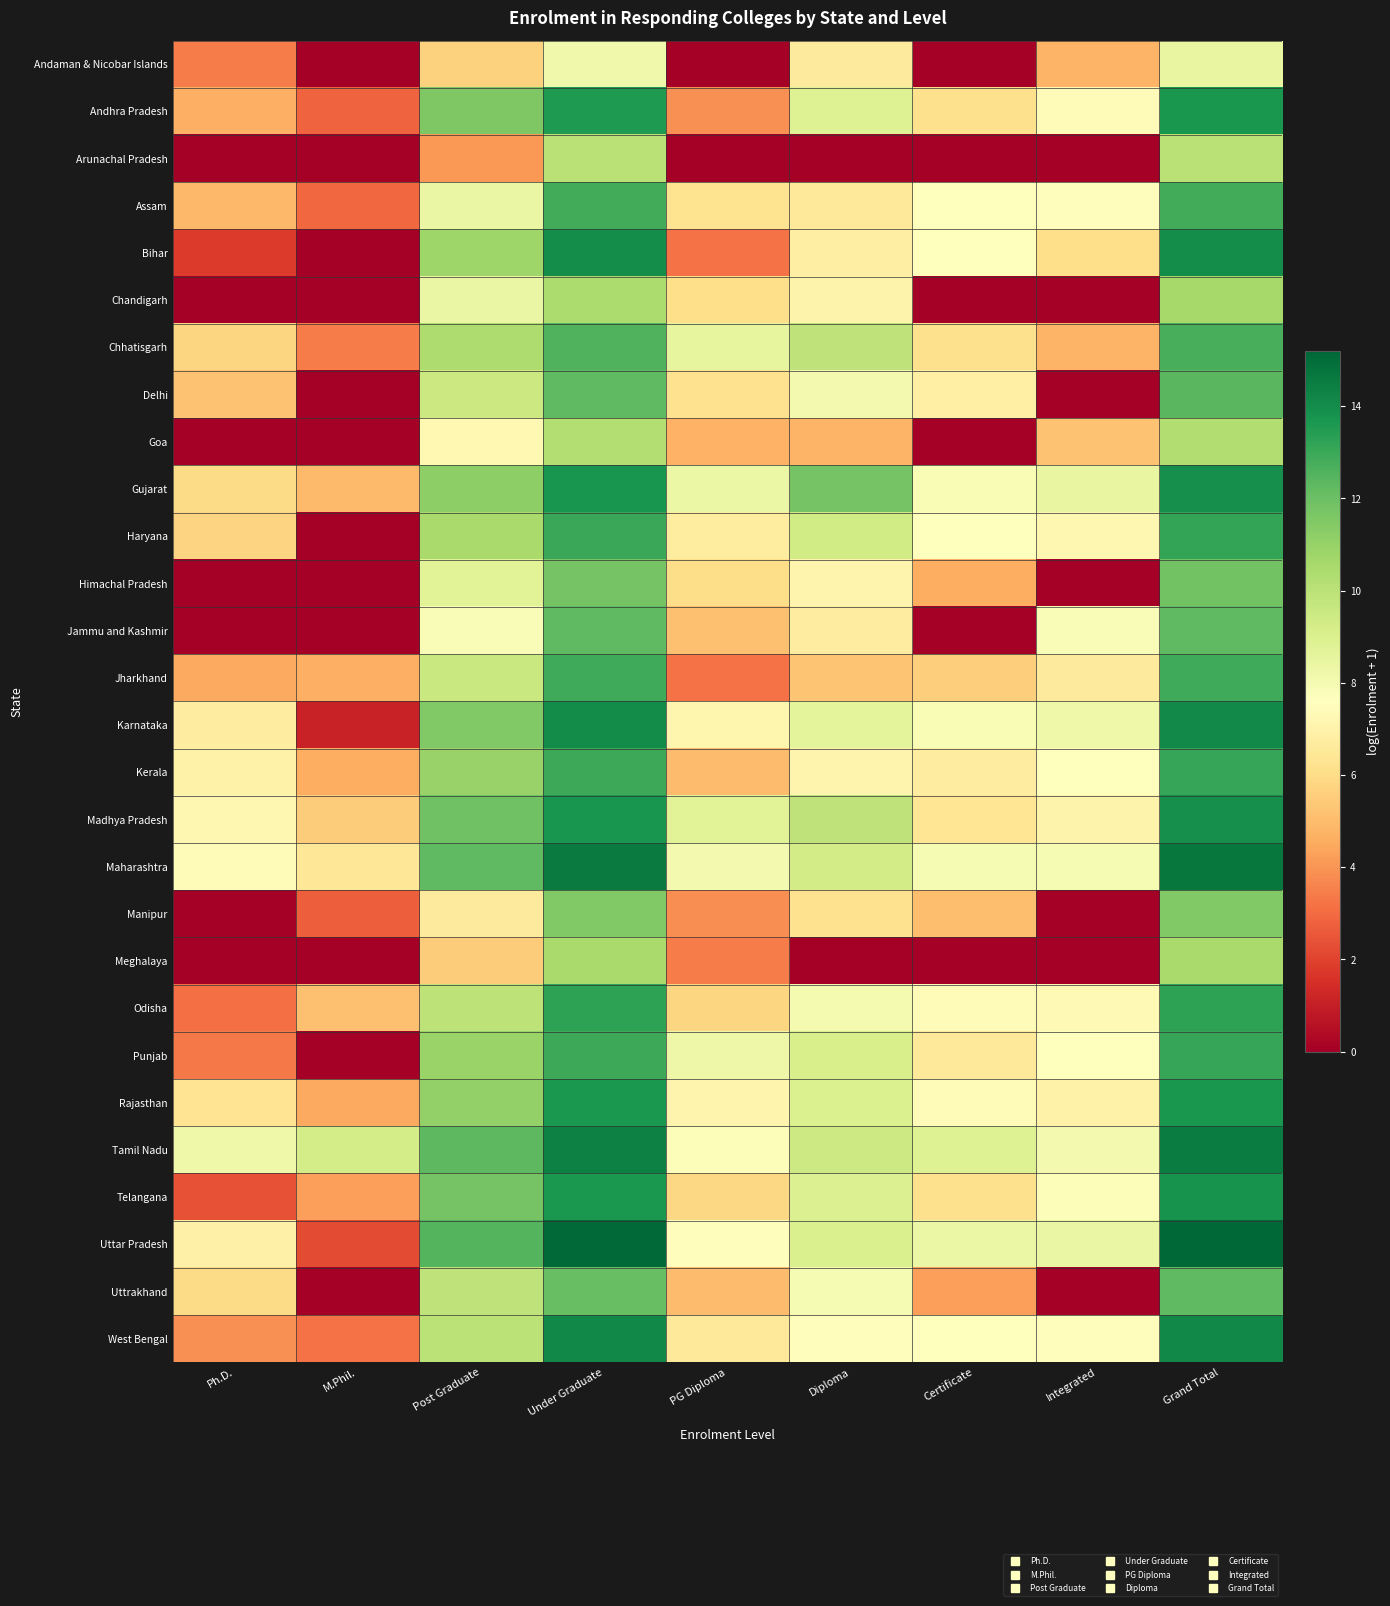

Reading right to left, list all the values displayed in this chart.

Andaman & Nicobar Islands: Grand Total=8.5	Integrated=4.8	Certificate=0.0	Diploma=6.6	PG Diploma=0.0	Under Graduate=8.2	Post Graduate=5.7	M.Phil.=0.0	Ph.D.=3.4
Andhra Pradesh: Grand Total=13.7	Integrated=7.4	Certificate=6.1	Diploma=8.9	PG Diploma=3.9	Under Graduate=13.5	Post Graduate=11.6	M.Phil.=2.8	Ph.D.=4.6
Arunachal Pradesh: Grand Total=10.1	Integrated=0.0	Certificate=0.0	Diploma=0.0	PG Diploma=0.0	Under Graduate=10.1	Post Graduate=4.1	M.Phil.=0.0	Ph.D.=0.0
Assam: Grand Total=12.9	Integrated=7.5	Certificate=7.6	Diploma=6.5	PG Diploma=6.3	Under Graduate=12.8	Post Graduate=8.4	M.Phil.=2.9	Ph.D.=4.9
Bihar: Grand Total=14.0	Integrated=6.1	Certificate=7.7	Diploma=6.8	PG Diploma=3.2	Under Graduate=14.0	Post Graduate=10.8	M.Phil.=0.0	Ph.D.=1.8
Chandigarh: Grand Total=10.6	Integrated=0.0	Certificate=0.0	Diploma=7.0	PG Diploma=6.1	Under Graduate=10.4	Post Graduate=8.4	M.Phil.=0.0	Ph.D.=0.0
Chhatisgarh: Grand Total=12.7	Integrated=4.8	Certificate=6.2	Diploma=9.9	PG Diploma=8.5	Under Graduate=12.5	Post Graduate=10.3	M.Phil.=3.4	Ph.D.=5.8
Delhi: Grand Total=12.4	Integrated=0.0	Certificate=6.9	Diploma=8.0	PG Diploma=6.2	Under Graduate=12.3	Post Graduate=9.5	M.Phil.=0.0	Ph.D.=5.2
Goa: Grand Total=10.3	Integrated=5.2	Certificate=0.0	Diploma=4.8	PG Diploma=4.7	Under Graduate=10.2	Post Graduate=7.3	M.Phil.=0.0	Ph.D.=0.0
Gujarat: Grand Total=13.9	Integrated=8.4	Certificate=7.9	Diploma=11.8	PG Diploma=8.4	Under Graduate=13.7	Post Graduate=11.2	M.Phil.=5.0	Ph.D.=6.0
Haryana: Grand Total=13.2	Integrated=7.2	Certificate=7.6	Diploma=9.4	PG Diploma=6.7	Under Graduate=13.0	Post Graduate=10.5	M.Phil.=0.0	Ph.D.=5.7
Himachal Pradesh: Grand Total=11.8	Integrated=0.0	Certificate=4.6	Diploma=7.1	PG Diploma=6.0	Under Graduate=11.8	Post Graduate=8.8	M.Phil.=0.0	Ph.D.=0.0
Jammu and Kashmir: Grand Total=12.3	Integrated=7.8	Certificate=0.0	Diploma=6.7	PG Diploma=5.1	Under Graduate=12.2	Post Graduate=7.8	M.Phil.=0.0	Ph.D.=0.0
Jharkhand: Grand Total=12.9	Integrated=6.6	Certificate=5.6	Diploma=5.3	PG Diploma=3.2	Under Graduate=12.9	Post Graduate=9.6	M.Phil.=4.7	Ph.D.=4.5
Karnataka: Grand Total=14.1	Integrated=8.2	Certificate=7.8	Diploma=8.6	PG Diploma=7.2	Under Graduate=14.0	Post Graduate=11.5	M.Phil.=1.1	Ph.D.=6.7
Kerala: Grand Total=13.1	Integrated=7.6	Certificate=6.7	Diploma=7.1	PG Diploma=5.0	Under Graduate=13.0	Post Graduate=10.9	M.Phil.=4.6	Ph.D.=7.0
Madhya Pradesh: Grand Total=13.9	Integrated=7.0	Certificate=6.4	Diploma=9.9	PG Diploma=8.8	Under Graduate=13.7	Post Graduate=11.9	M.Phil.=5.5	Ph.D.=7.2
Maharashtra: Grand Total=14.7	Integrated=7.9	Certificate=7.9	Diploma=9.3	PG Diploma=8.0	Under Graduate=14.6	Post Graduate=12.3	M.Phil.=6.4	Ph.D.=7.4
Manipur: Grand Total=11.5	Integrated=0.0	Certificate=5.1	Diploma=6.2	PG Diploma=3.9	Under Graduate=11.5	Post Graduate=6.6	M.Phil.=2.7	Ph.D.=0.0
Meghalaya: Grand Total=10.5	Integrated=0.0	Certificate=0.0	Diploma=0.0	PG Diploma=3.4	Under Graduate=10.5	Post Graduate=5.5	M.Phil.=0.0	Ph.D.=0.0
Odisha: Grand Total=13.3	Integrated=7.3	Certificate=7.4	Diploma=8.0	PG Diploma=5.8	Under Graduate=13.2	Post Graduate=10.0	M.Phil.=5.1	Ph.D.=3.1
Punjab: Grand Total=13.1	Integrated=7.6	Certificate=6.6	Diploma=9.1	PG Diploma=8.3	Under Graduate=13.0	Post Graduate=10.9	M.Phil.=0.0	Ph.D.=3.3
Rajasthan: Grand Total=13.7	Integrated=7.0	Certificate=7.4	Diploma=9.0	PG Diploma=7.1	Under Graduate=13.6	Post Graduate=11.1	M.Phil.=4.5	Ph.D.=6.3
Tamil Nadu: Grand Total=14.5	Integrated=8.0	Certificate=8.8	Diploma=9.4	PG Diploma=7.8	Under Graduate=14.4	Post Graduate=12.3	M.Phil.=9.3	Ph.D.=8.2
Telangana: Grand Total=13.8	Integrated=7.8	Certificate=6.2	Diploma=9.0	PG Diploma=5.8	Under Graduate=13.6	Post Graduate=11.8	M.Phil.=4.2	Ph.D.=2.4
Uttar Pradesh: Grand Total=15.2	Integrated=8.4	Certificate=8.3	Diploma=9.1	PG Diploma=7.5	Under Graduate=15.1	Post Graduate=12.5	M.Phil.=2.2	Ph.D.=6.9
Uttrakhand: Grand Total=12.2	Integrated=0.0	Certificate=4.3	Diploma=7.9	PG Diploma=5.0	Under Graduate=12.1	Post Graduate=9.9	M.Phil.=0.0	Ph.D.=6.0
West Bengal: Grand Total=14.2	Integrated=7.5	Certificate=7.5	Diploma=7.5	PG Diploma=6.6	Under Graduate=14.2	Post Graduate=10.0	M.Phil.=3.2	Ph.D.=3.9